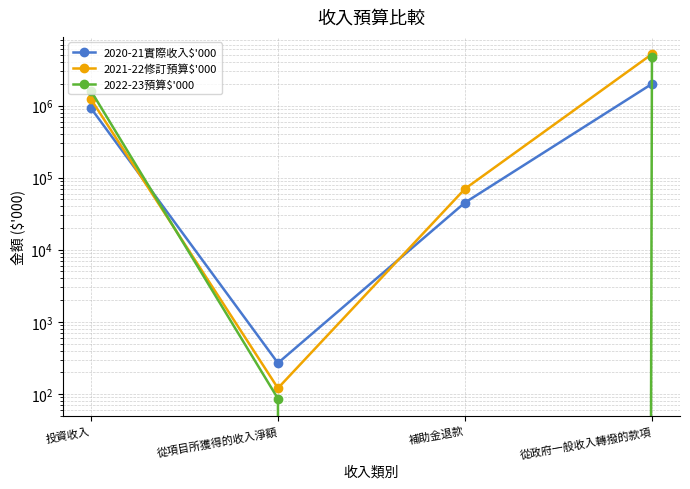

Between which two adjacent categories do 2022-23預算$'000 and 2021-22修訂預算$'000 first intersect?

投資收入 and 從項目所獲得的收入淨額